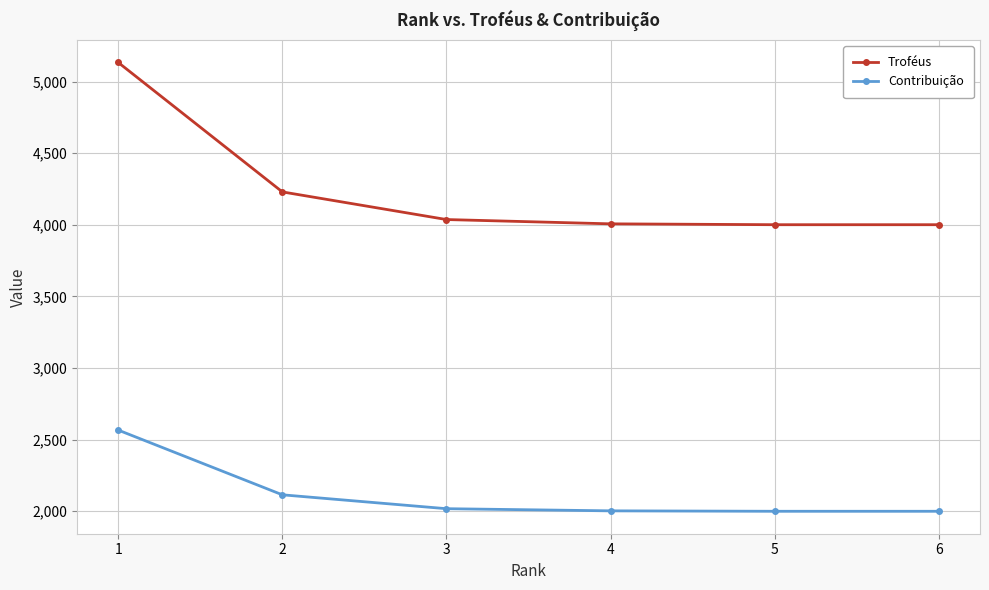

At how many categories does at least one series exceed 4059?

2